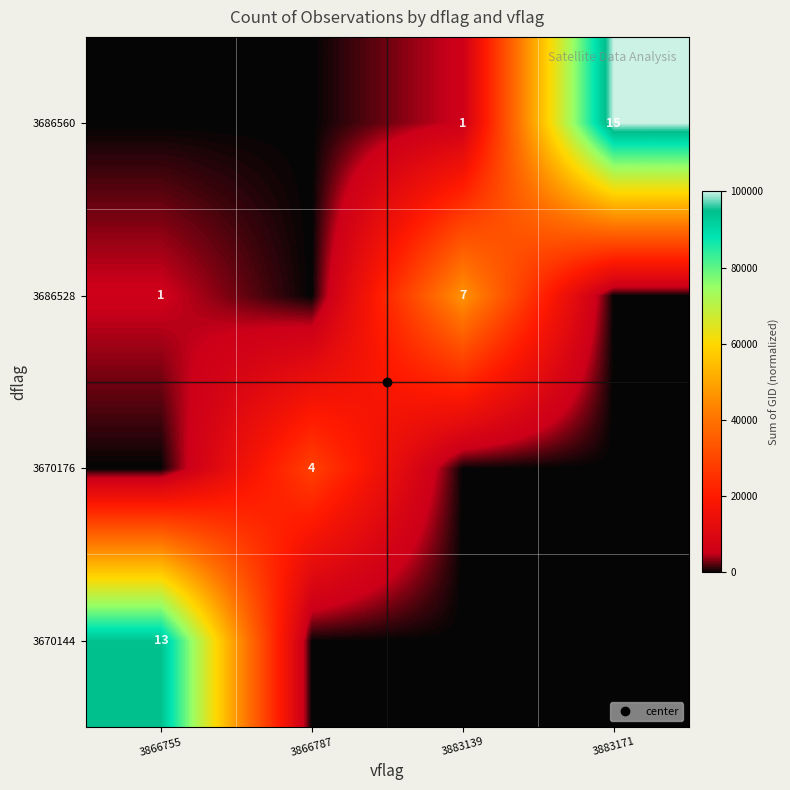

What is the maximum value shown in the chart?

100000.0